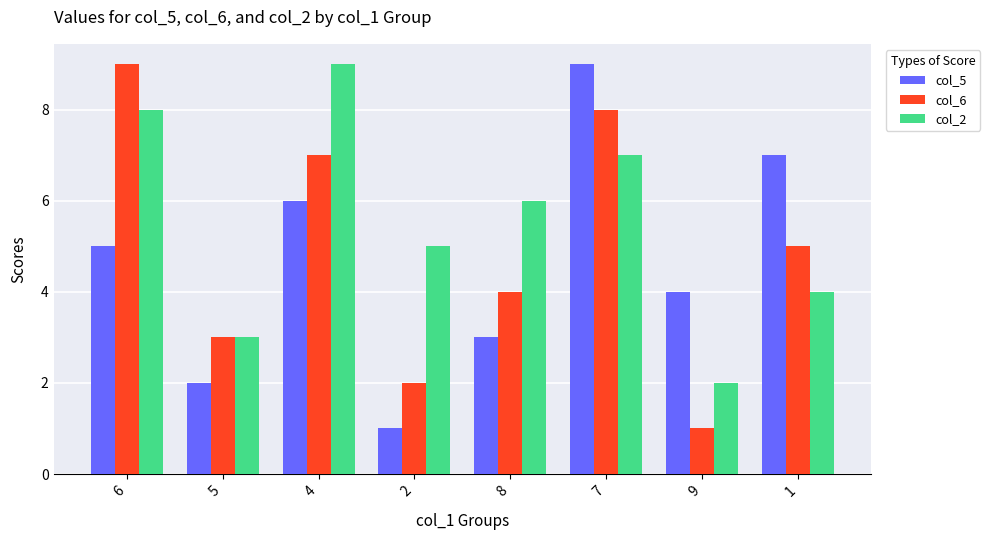

Which series has the largest total across all categories?

col_2